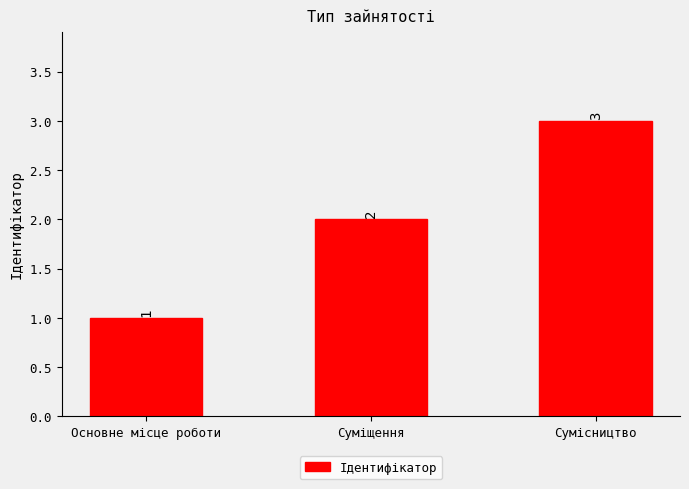

Does the chart contain stacked bars?

No